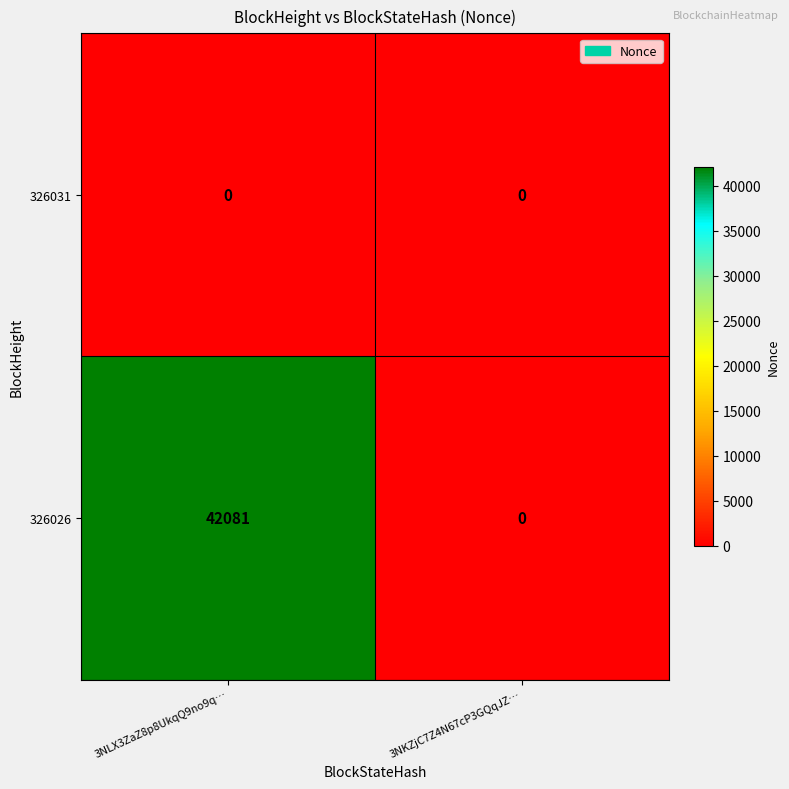

Which series has the largest range (max minus min)?

326026